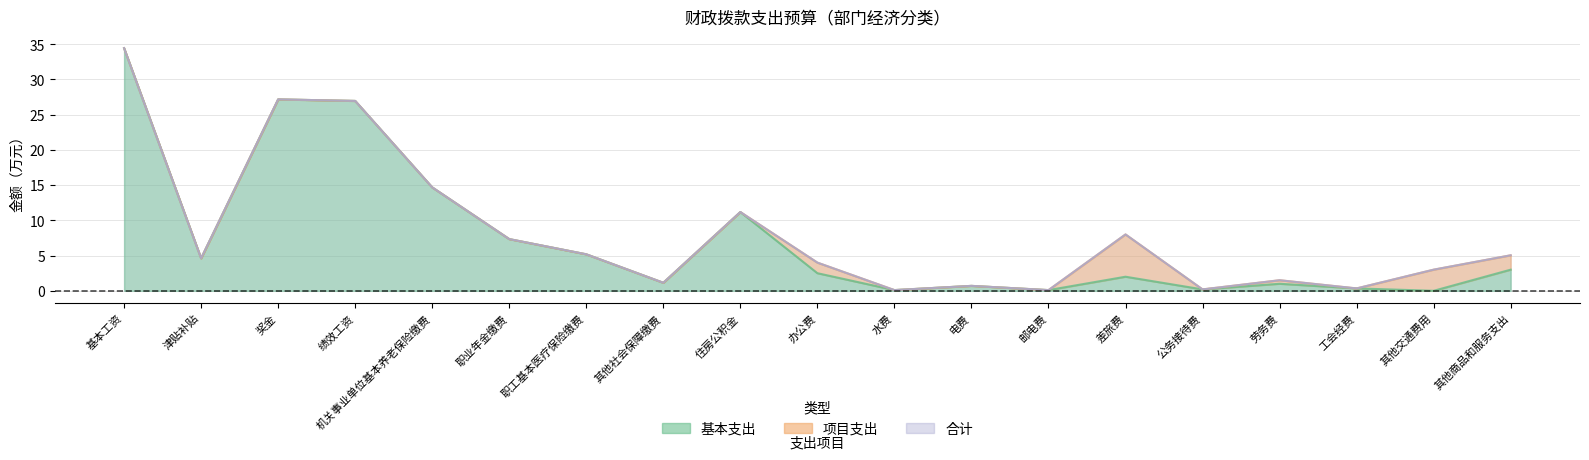

Which series changed the most between 津贴补贴 and 住房公积金?

基本支出